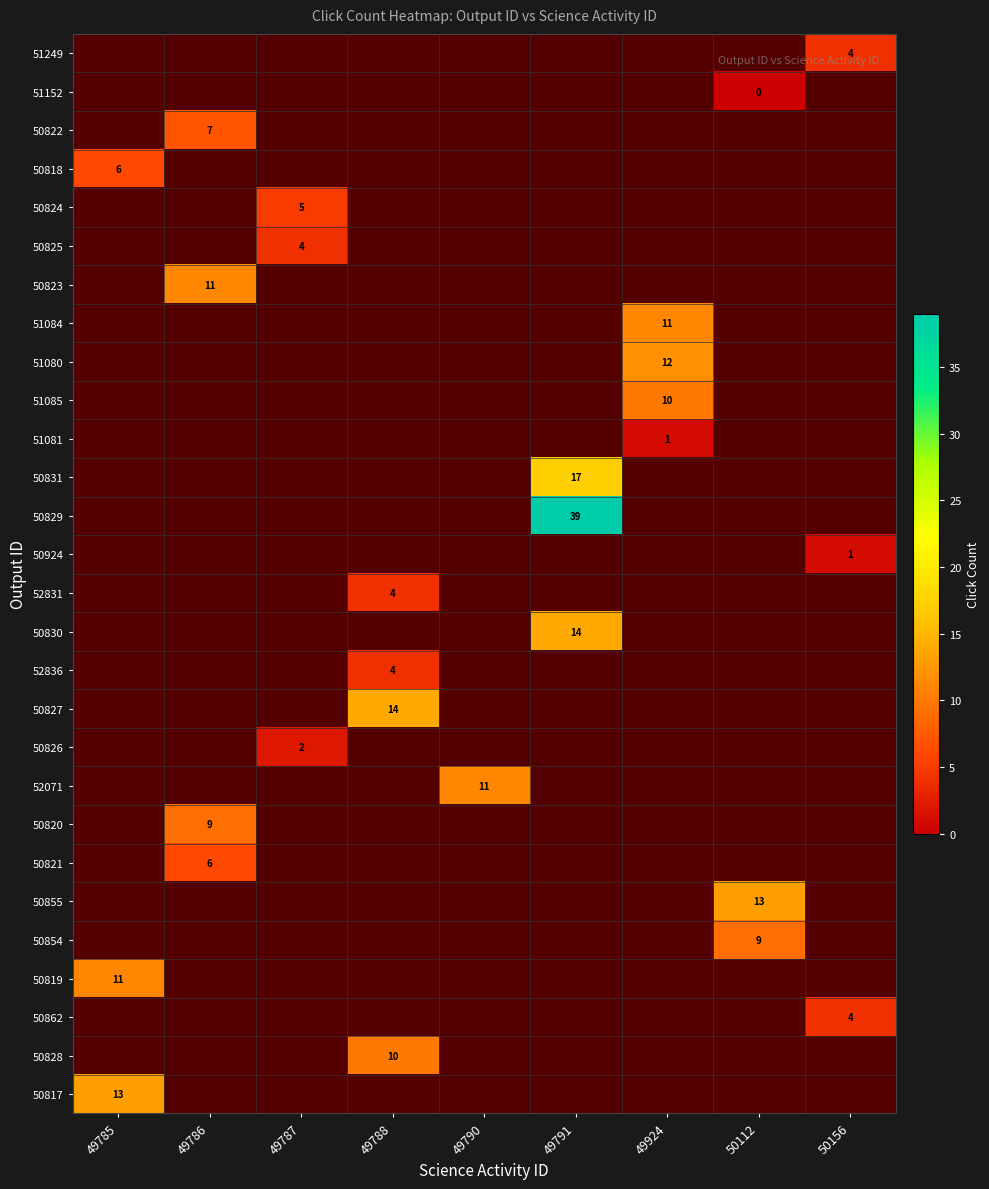

The value of 50831 at 49791 is 9. True or false?

False